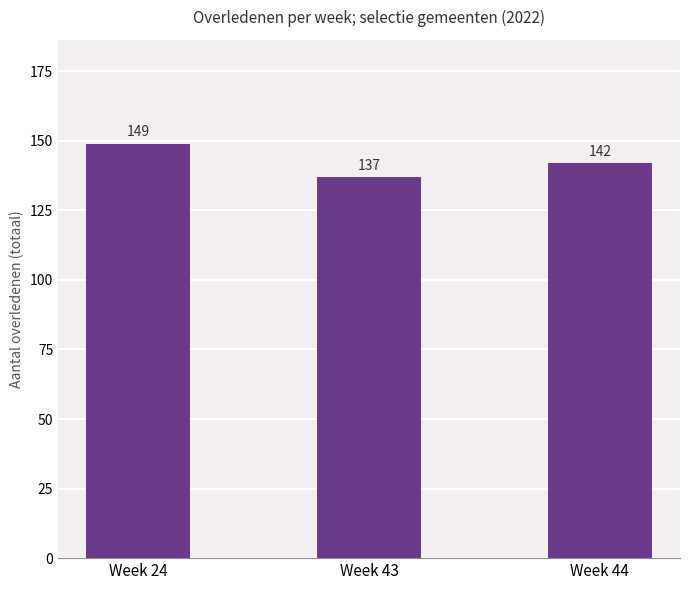

At which category does the chart reach its peak across all series?

Week 24